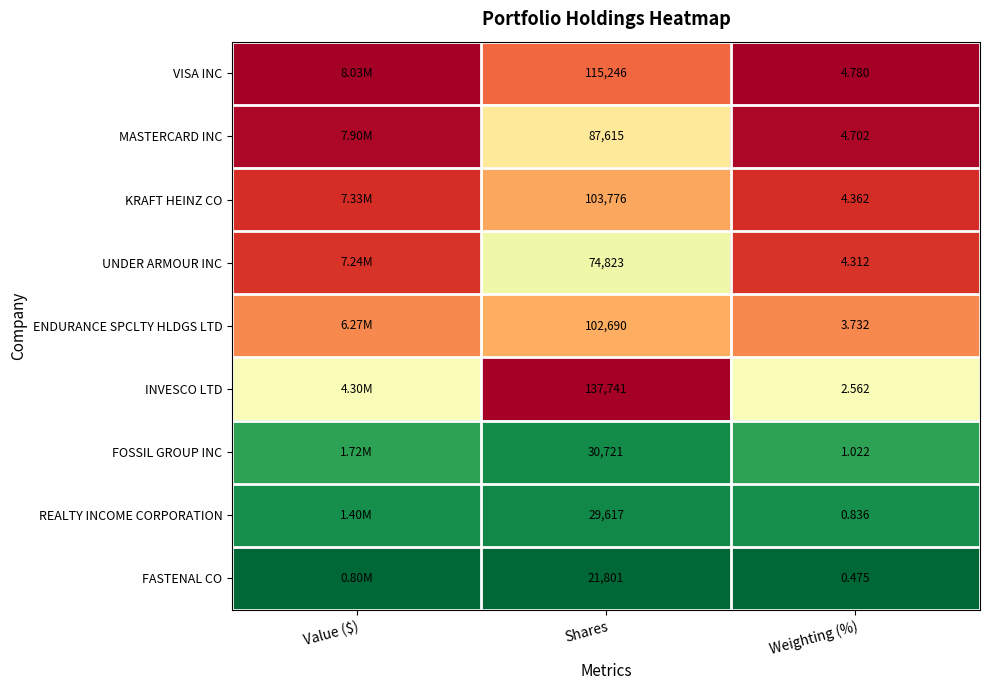

Is the value of REALTY INCOME CORPORATION at Shares greater than the value of INVESCO LTD at Shares?

No